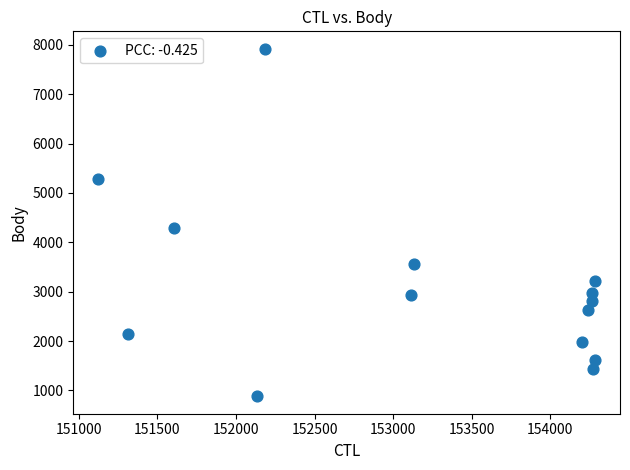

What Y value in the scatter plot is closest to 4401?

4290